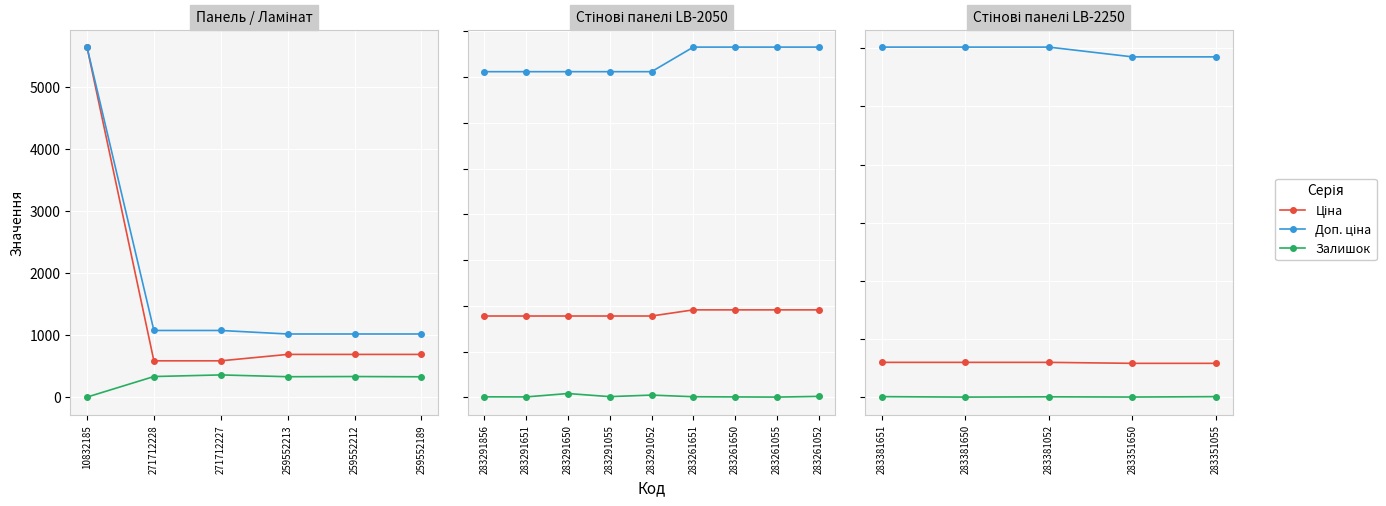

Which has a higher value, 283381650 or 283381052?

283381650